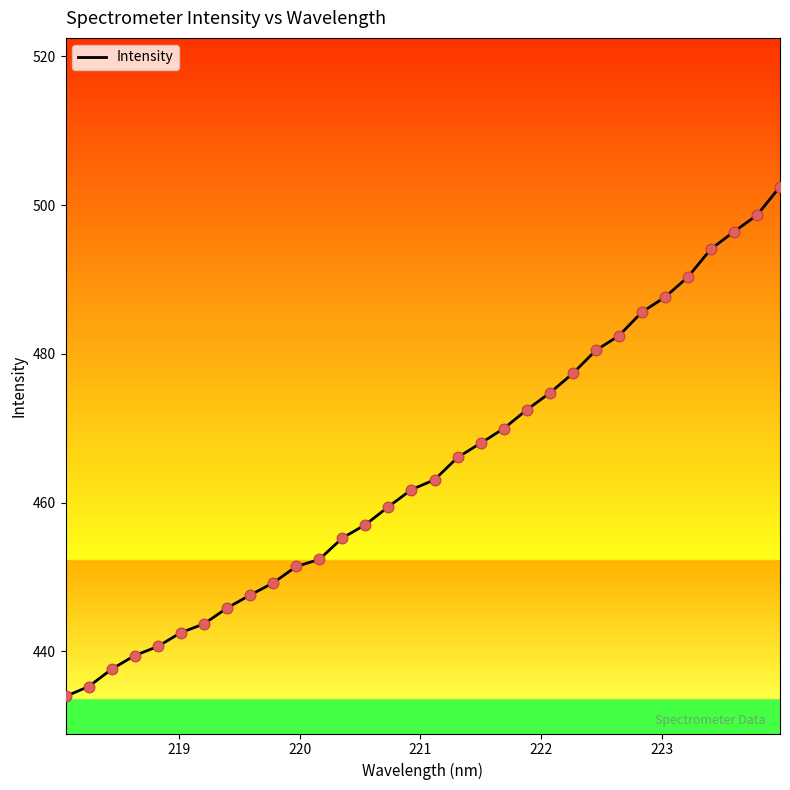

What is the difference between the maximum and minimum values?

68.5